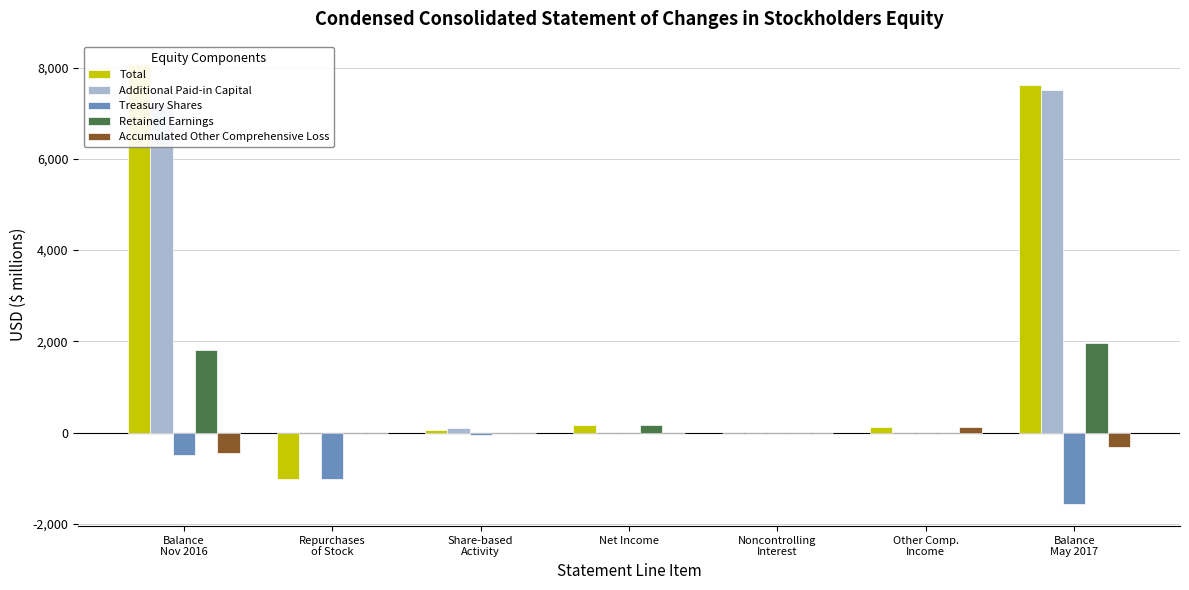

At which label is Treasury Shares closest to -781?

Repurchases
of Stock